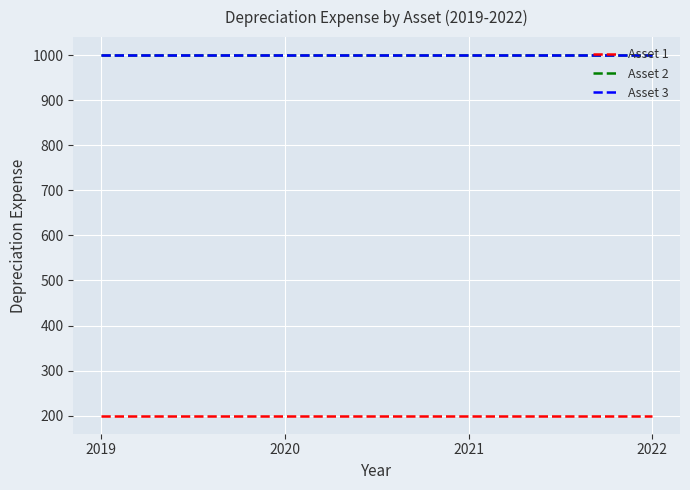

Is this an area chart (filled region under the line)?

No